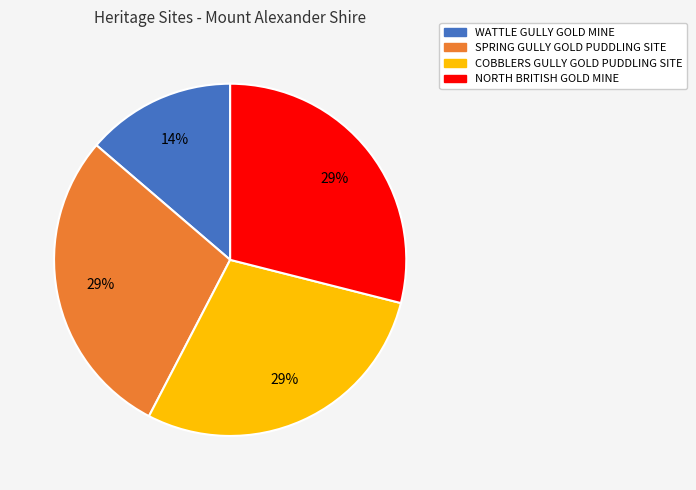

Which slice is the smallest?

WATTLE GULLY GOLD MINE